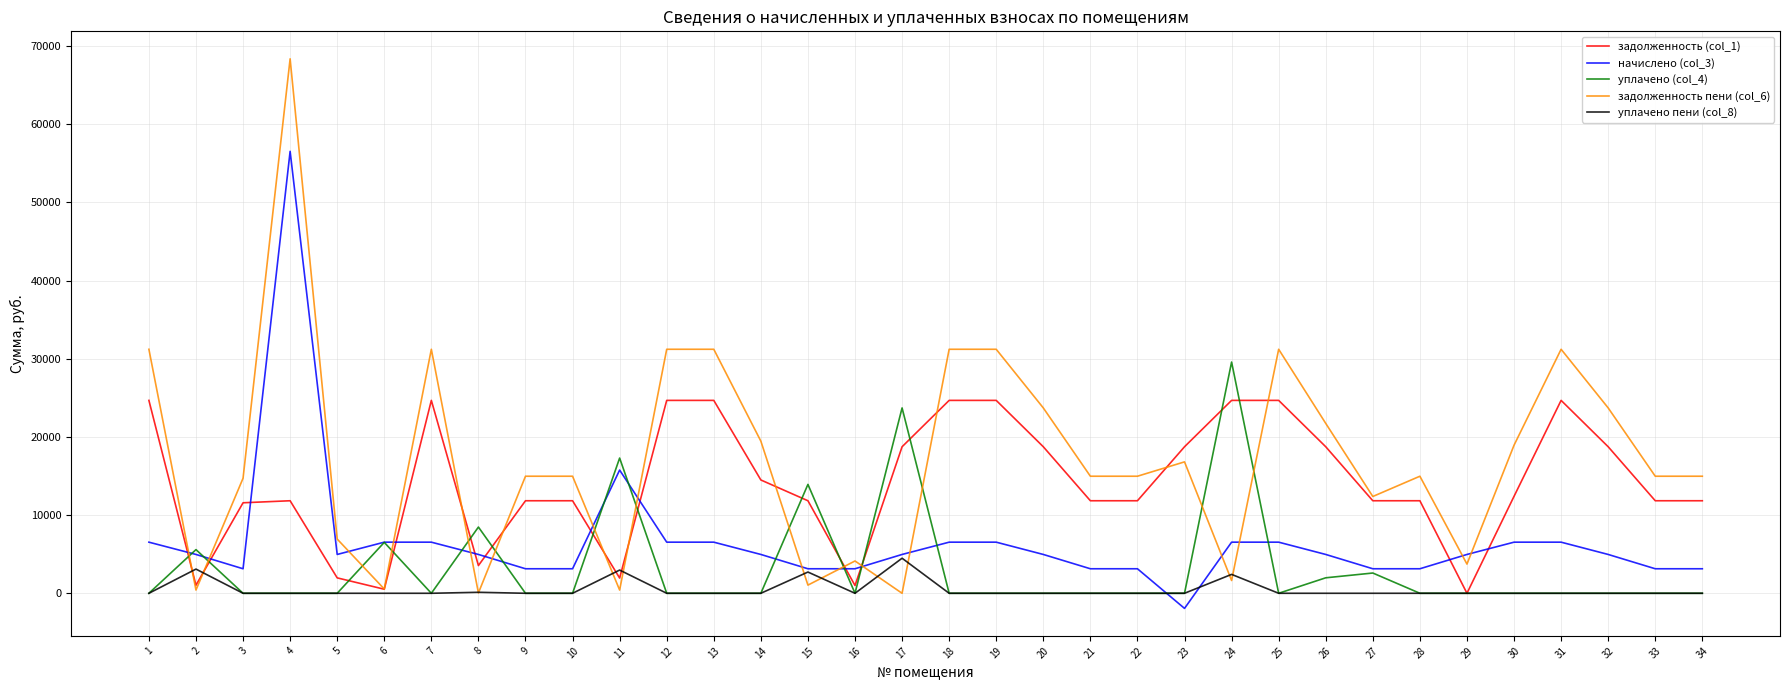

Which series changed the most between 3 and 25?

задолженность пени (col_6)